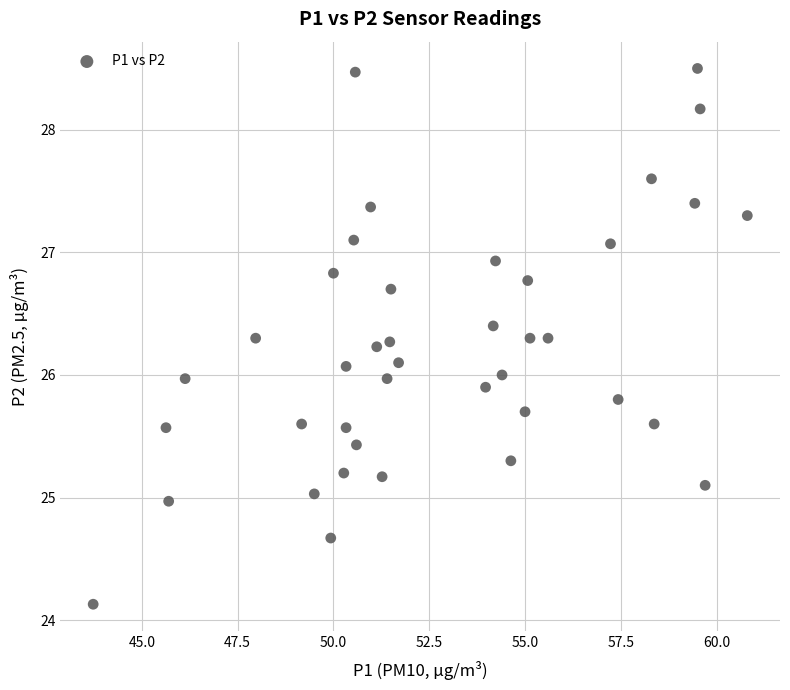

What is the range of X values (max minus min)?

17.1